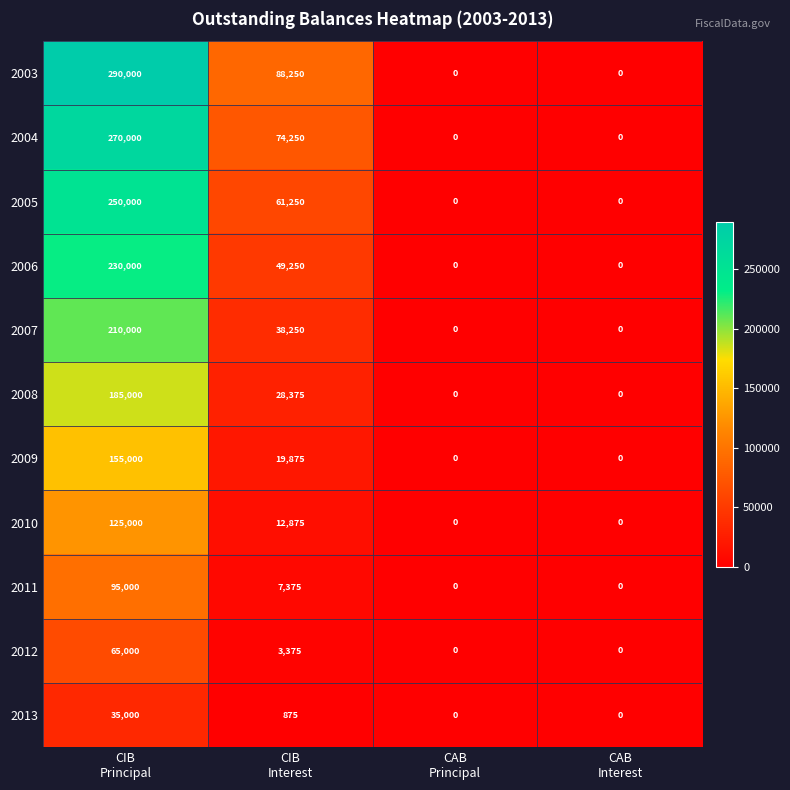

Which series has the largest range (max minus min)?

2003